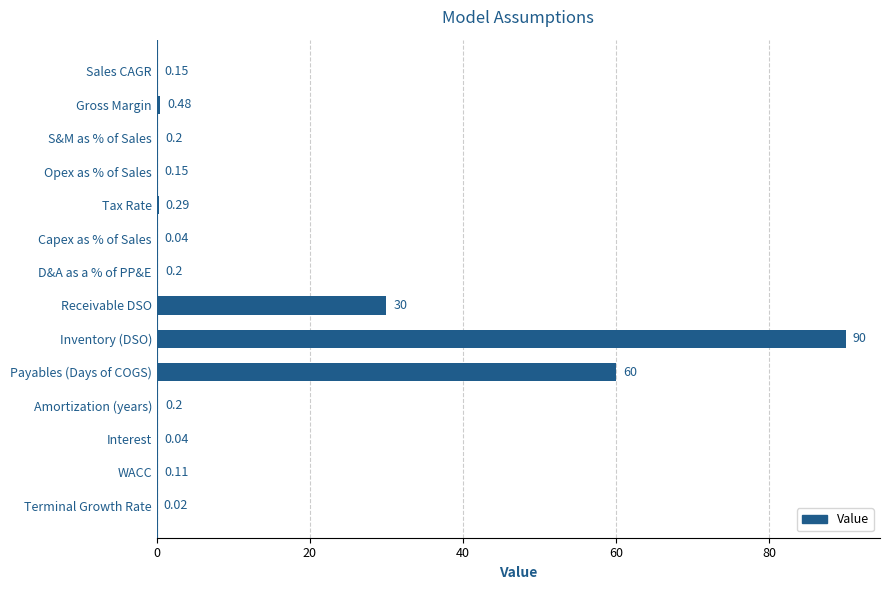

What is the change in value from Terminal Growth Rate to S&M as % of Sales?

+0.2